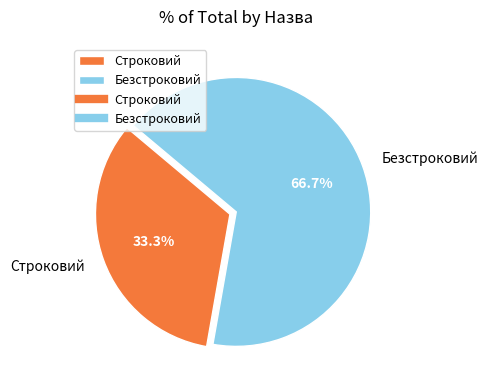

Count the number of slices in the pie.

2